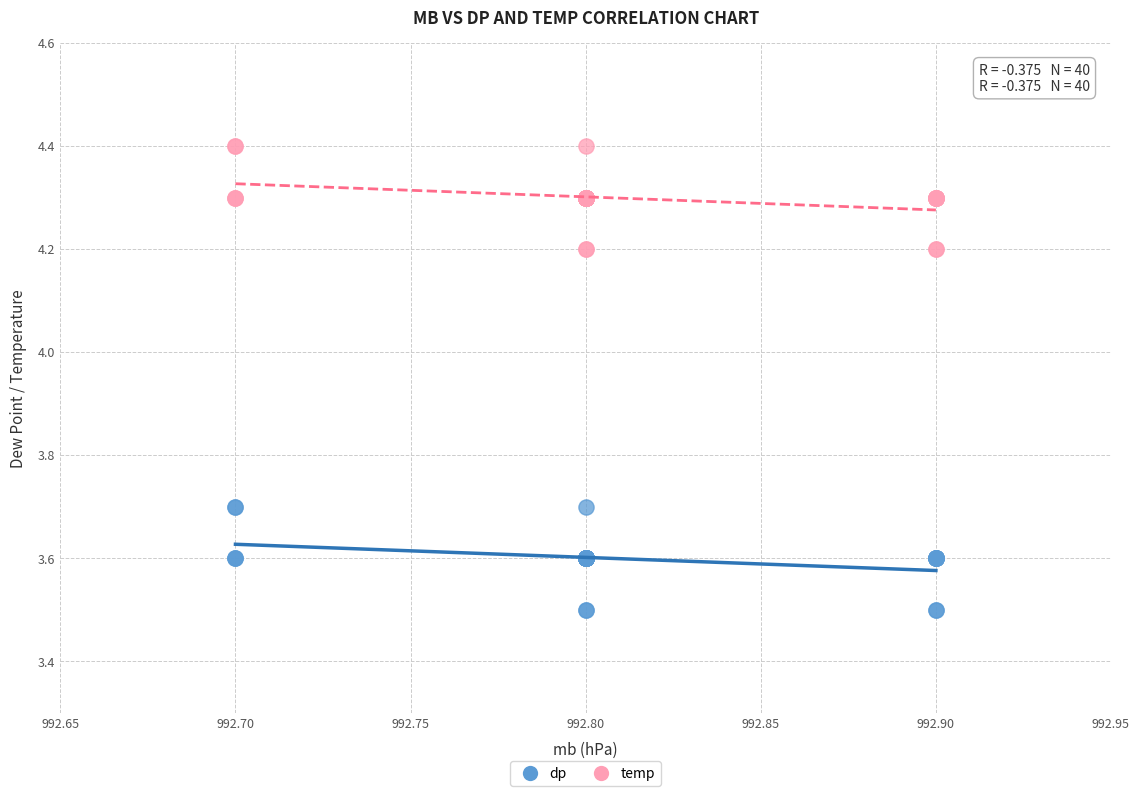

Which series contains the highest Y value?

temp